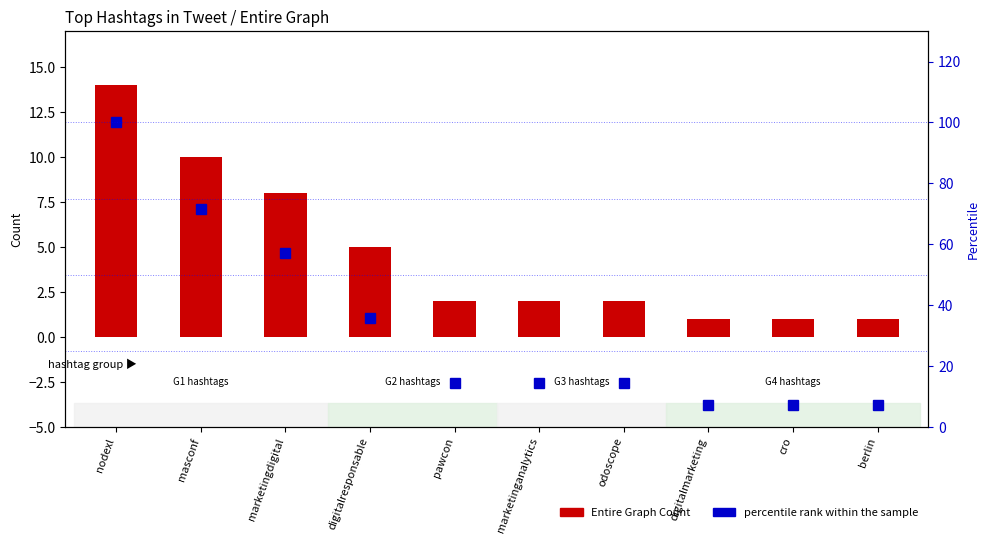

What is the value of the Entire Graph Count bar at the 9th from the left?

1.0